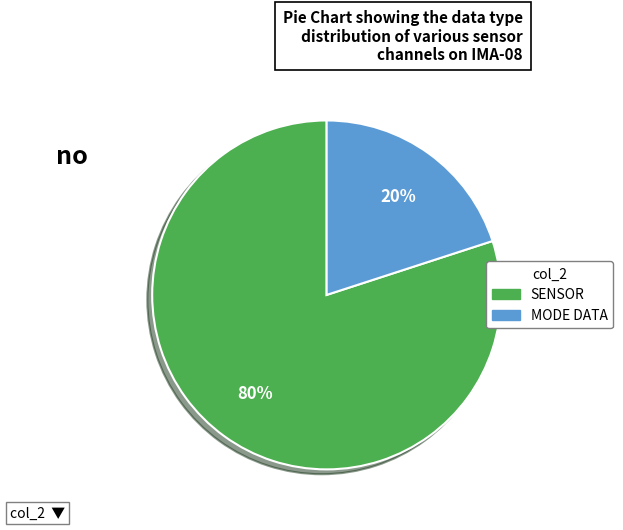

To the nearest percent, what is the average slice percentage?

50%